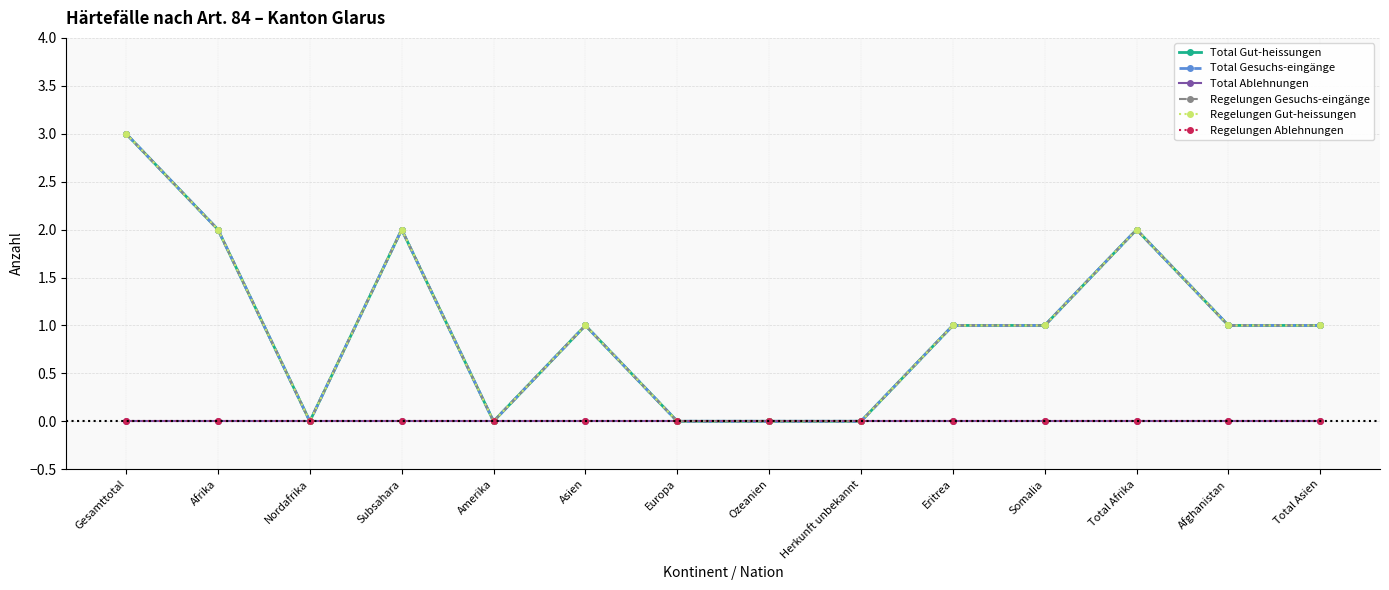

Reading left to right, transcribe all the data shown in this chart.

Total Gut-heissungen: 3	2	0	2	0	1	0	0	0	1	1	2	1	1
Total Gesuchs-eingänge: 3	2	0	2	0	1	0	0	0	1	1	2	1	1
Total Ablehnungen: 0	0	0	0	0	0	0	0	0	0	0	0	0	0
Regelungen Gesuchs-eingänge: 3	2	0	2	0	1	0	0	0	1	1	2	1	1
Regelungen Gut-heissungen: 3	2	0	2	0	1	0	0	0	1	1	2	1	1
Regelungen Ablehnungen: 0	0	0	0	0	0	0	0	0	0	0	0	0	0